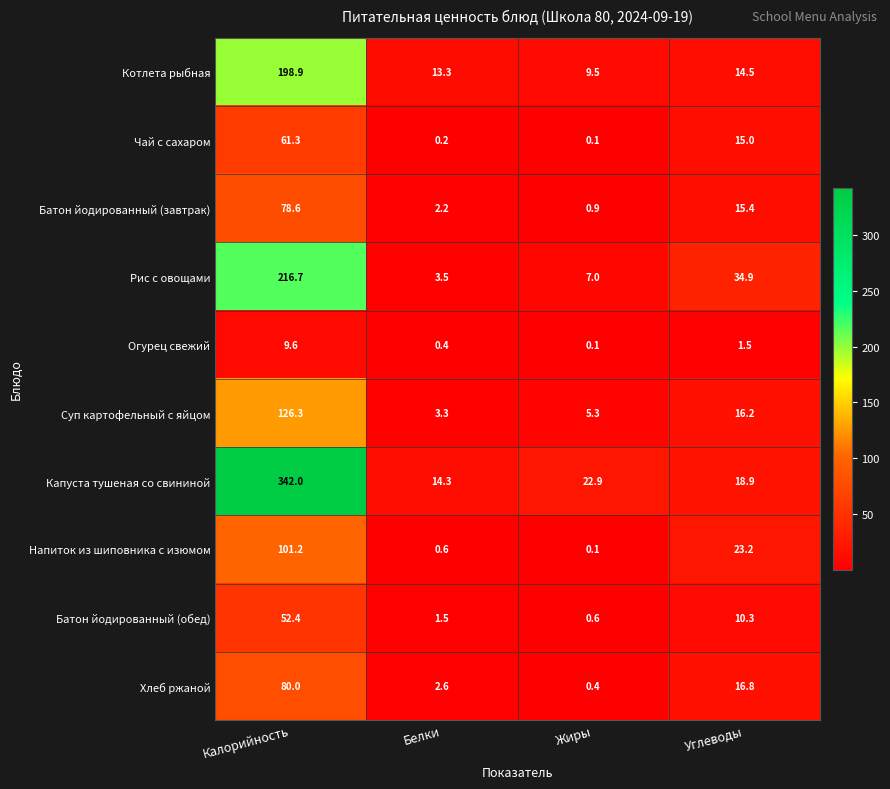

The Капуста тушеная со свининой series shows 14.2 at Жиры. True or false?

False